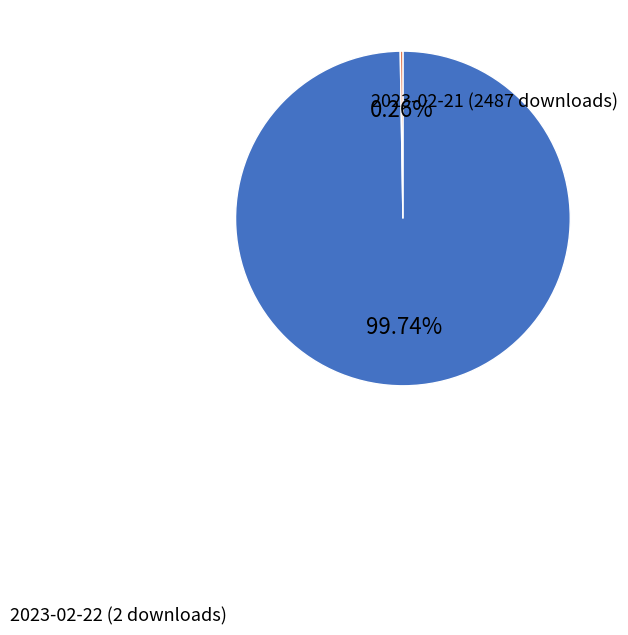

Does any single category account for the majority?

Yes